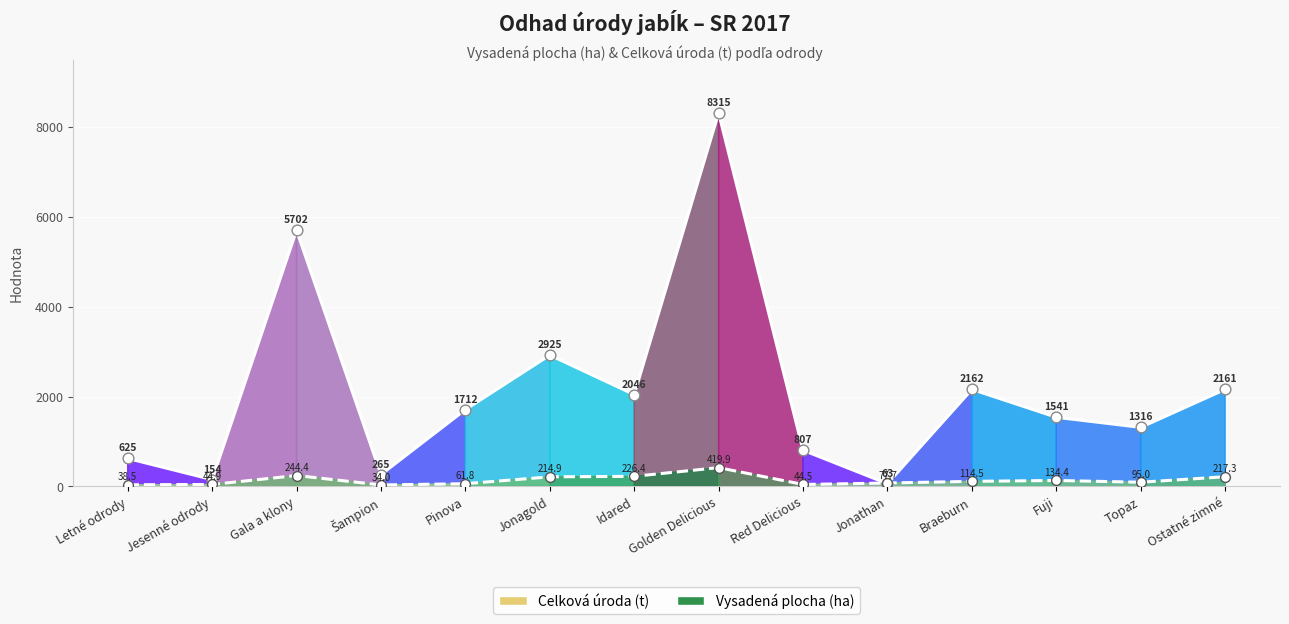

What is the total value across all series at Topaz?

1410.9